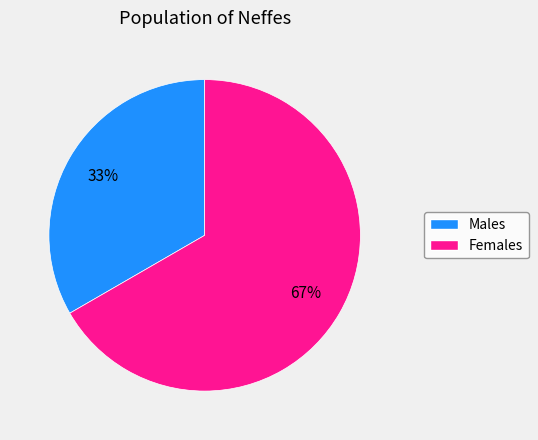

Count the number of slices in the pie.

2